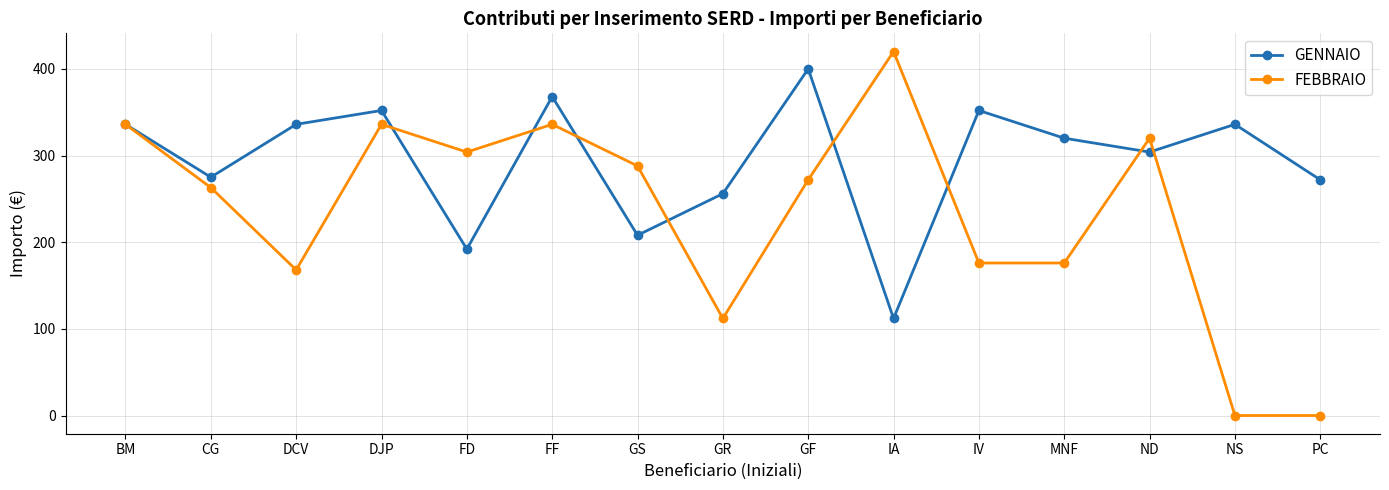

Count the number of categories in the chart.

15